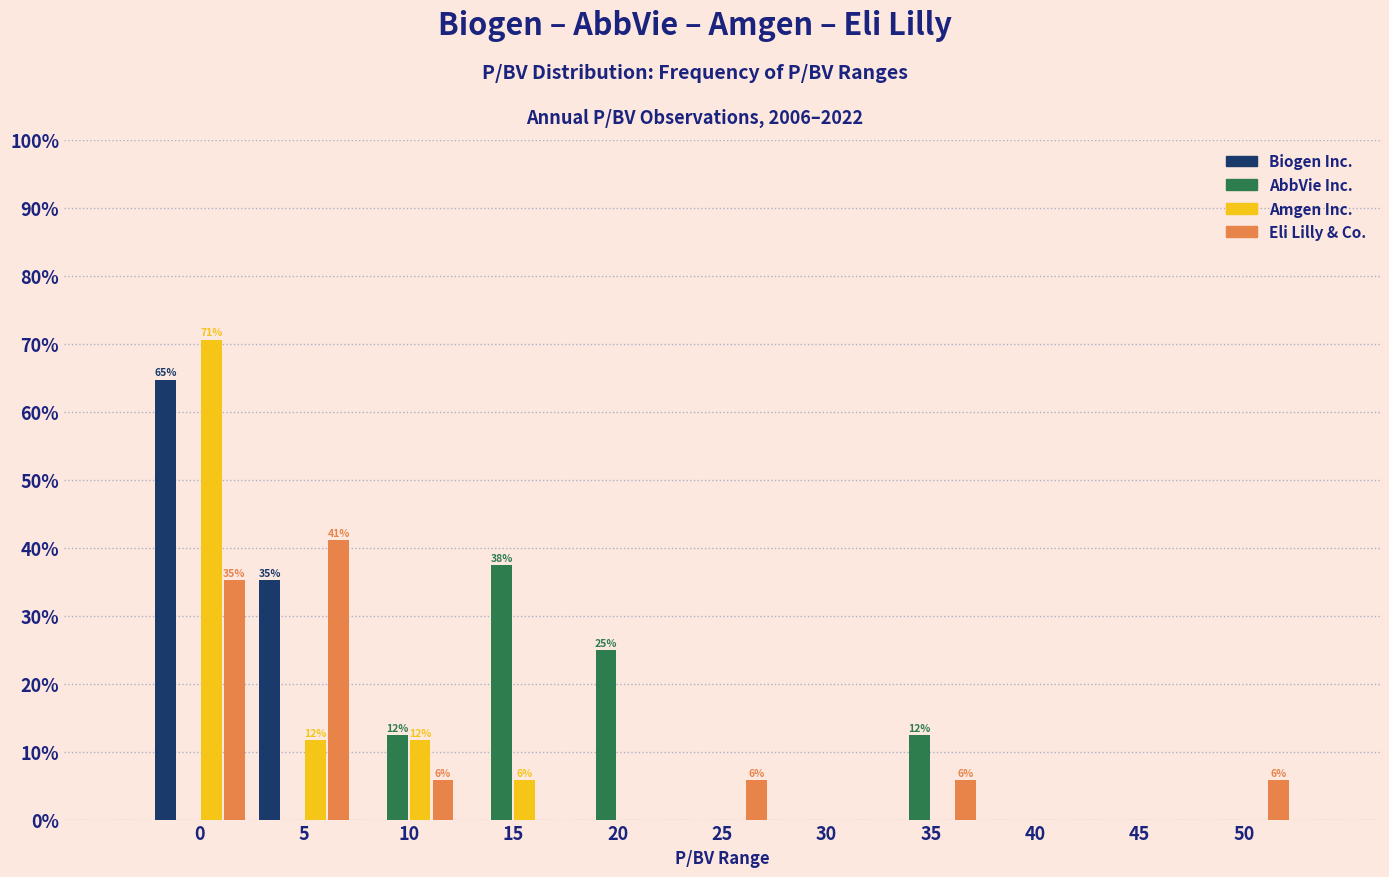

At which label is Biogen Inc. closest to 32?

5